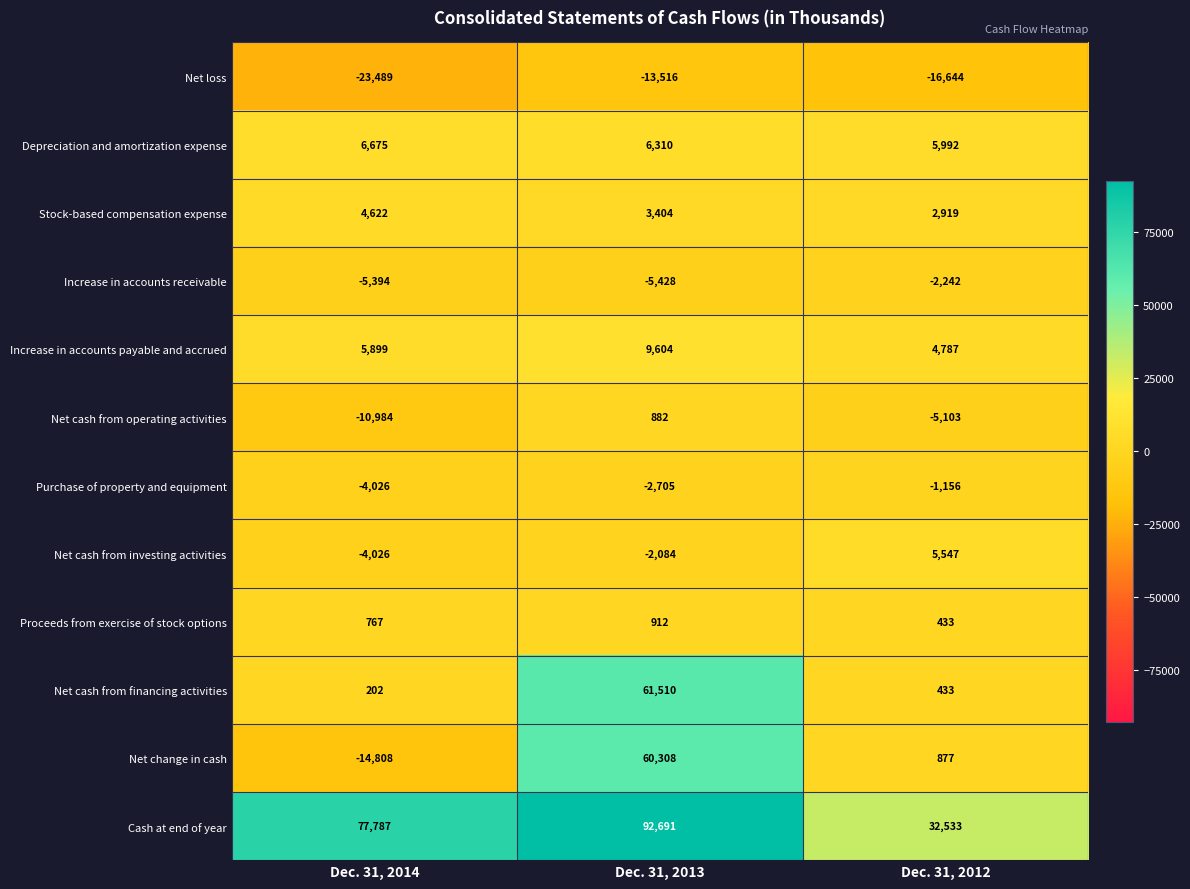

What is the minimum value shown in the chart?

-23489